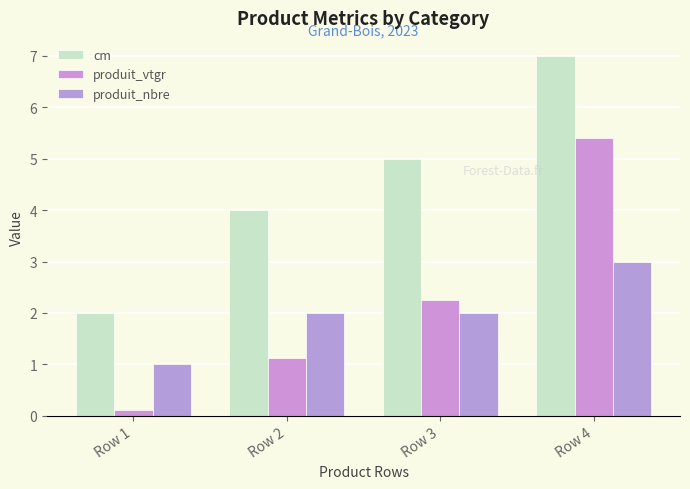

List the labels in order of produit_vtgr value, largest first.

Row 4, Row 3, Row 2, Row 1